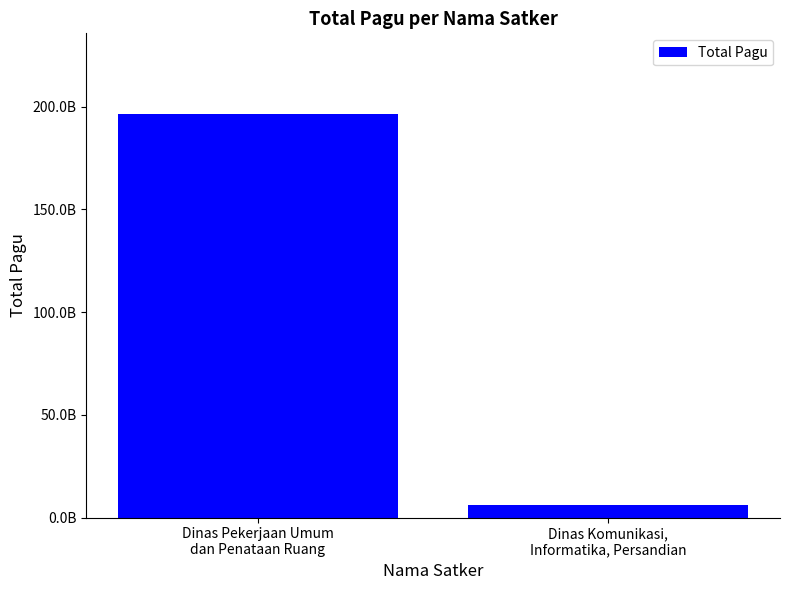

Between Dinas Komunikasi,
Informatika, Persandian and Dinas Pekerjaan Umum
dan Penataan Ruang, which is larger?

Dinas Pekerjaan Umum
dan Penataan Ruang